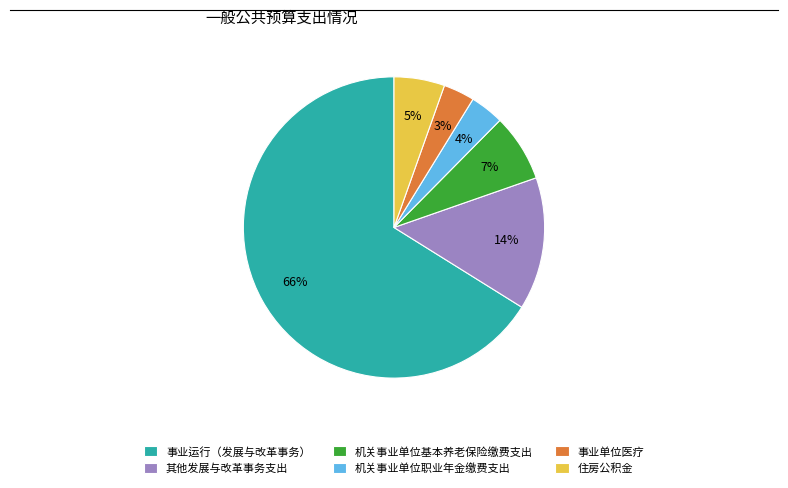

Which category has the biggest portion of the pie?

事业运行（发展与改革事务）